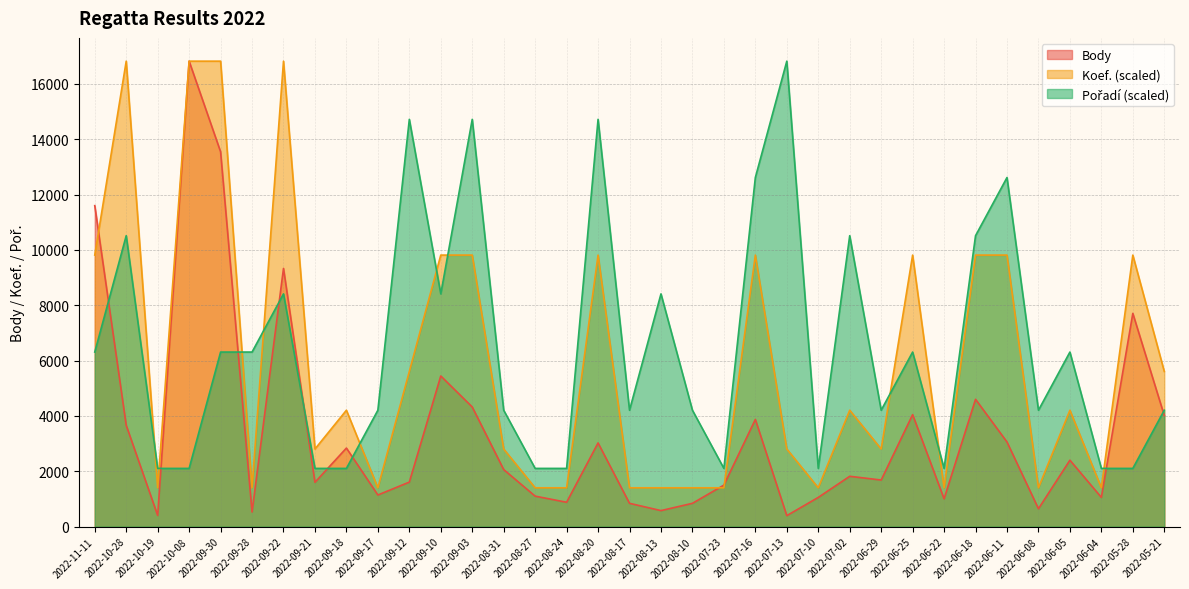

Which series has the largest total across all categories?

Pořadí